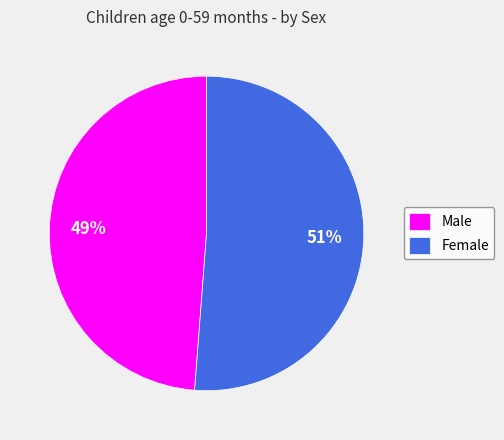

What percentage is the Male slice, to the nearest percent?

49%